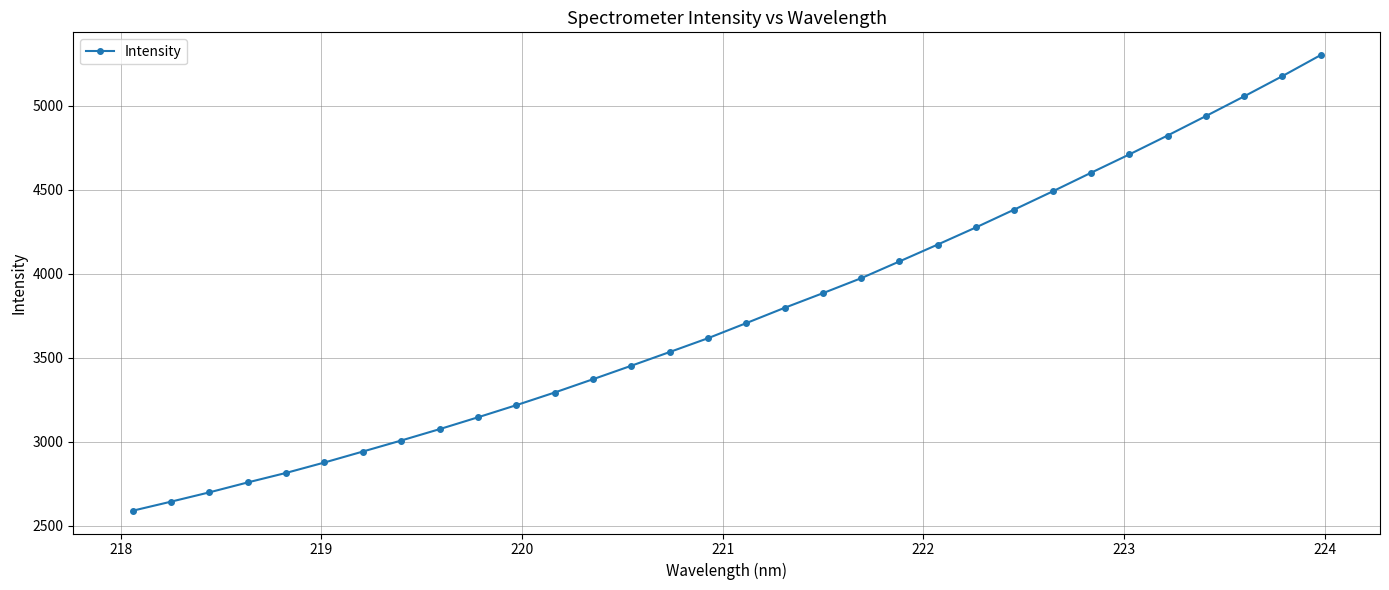

What is the difference between the maximum and minimum values?

2712.1